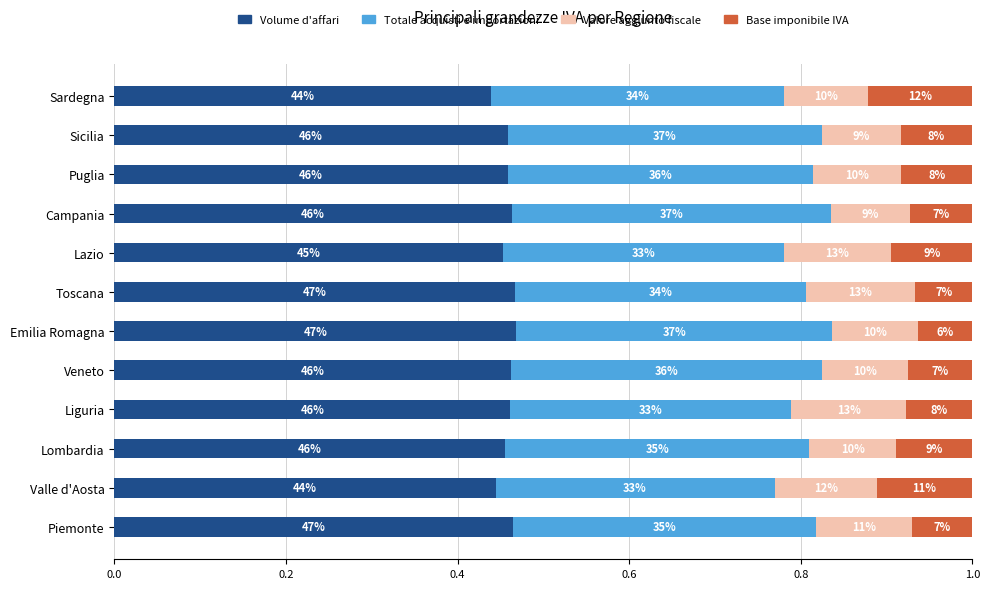

What are all the series names shown in the legend?

Volume d'affari, Totale acquisti e importazioni, Valore aggiunto fiscale, Base imponibile IVA